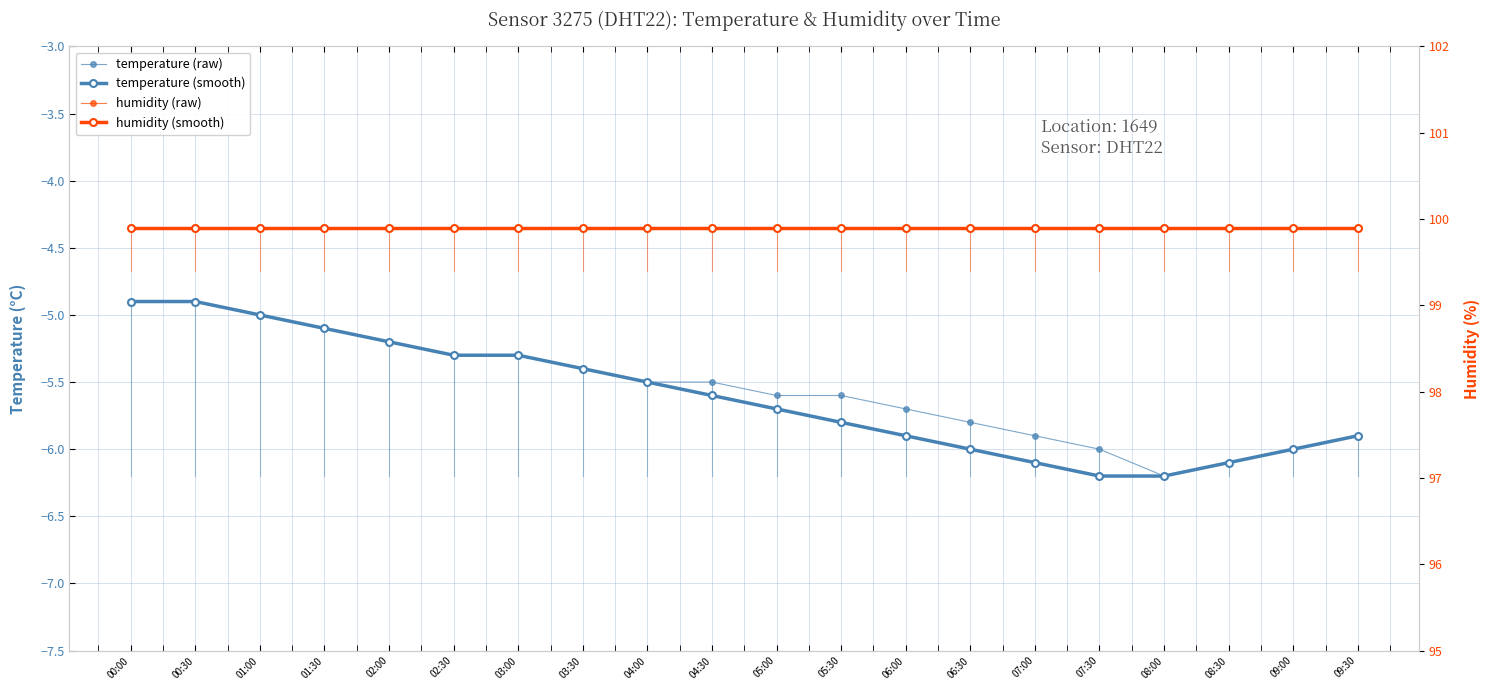

At how many categories does at least one series exceed 50?

20